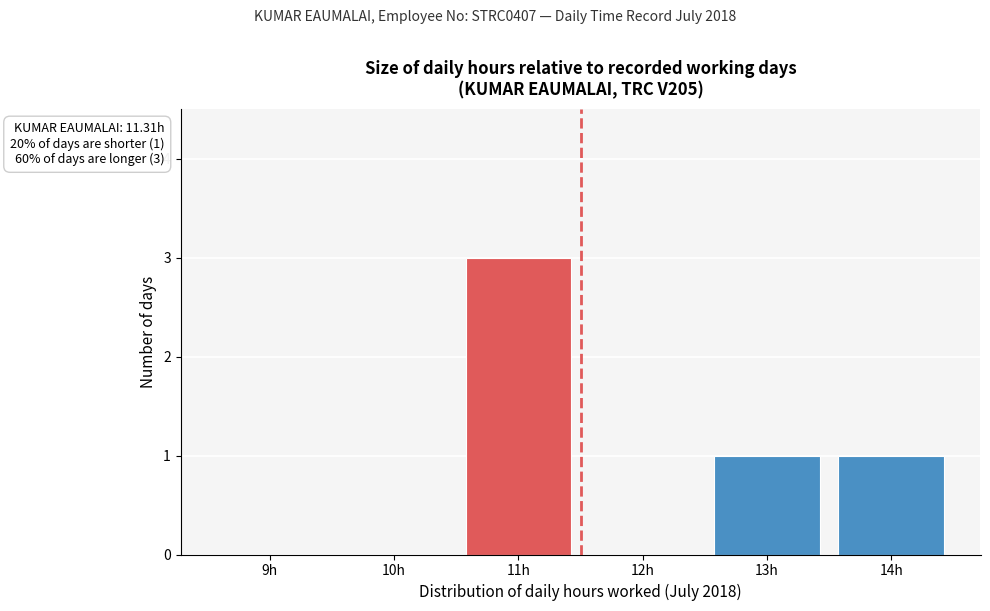

Reading left to right, list all the values displayed in this chart.

9h=0	10h=0	11h=3	12h=0	13h=1	14h=1